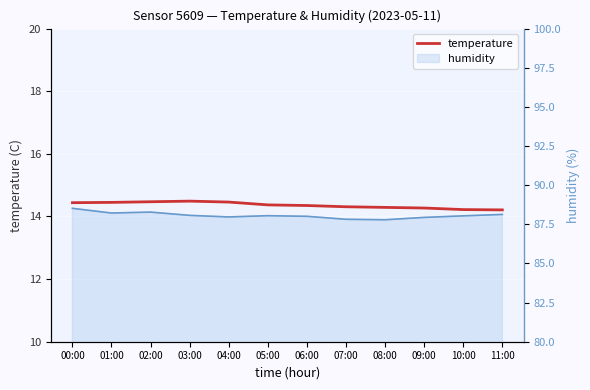

At which category is the sum across all series the highest?

00:00